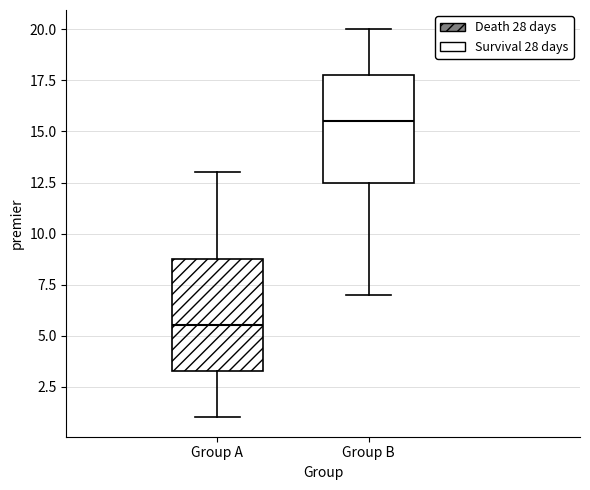

Where does the upper whisker of the box for Group A end on the y-axis? The values are not printed on the chart, so give them approximately, as read against the axis.

13.0